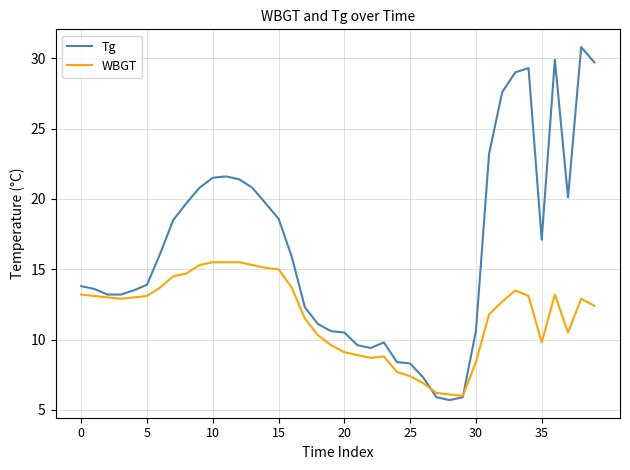

Which series has the largest total across all categories?

Tg